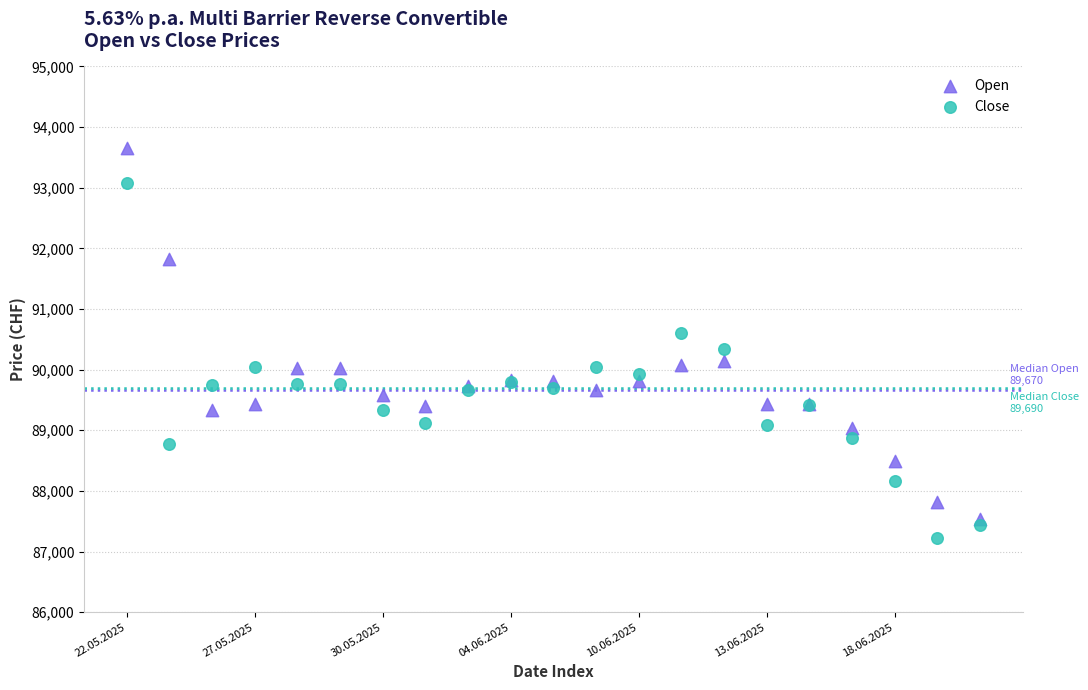

Which series reaches the maximum Y coordinate?

Open